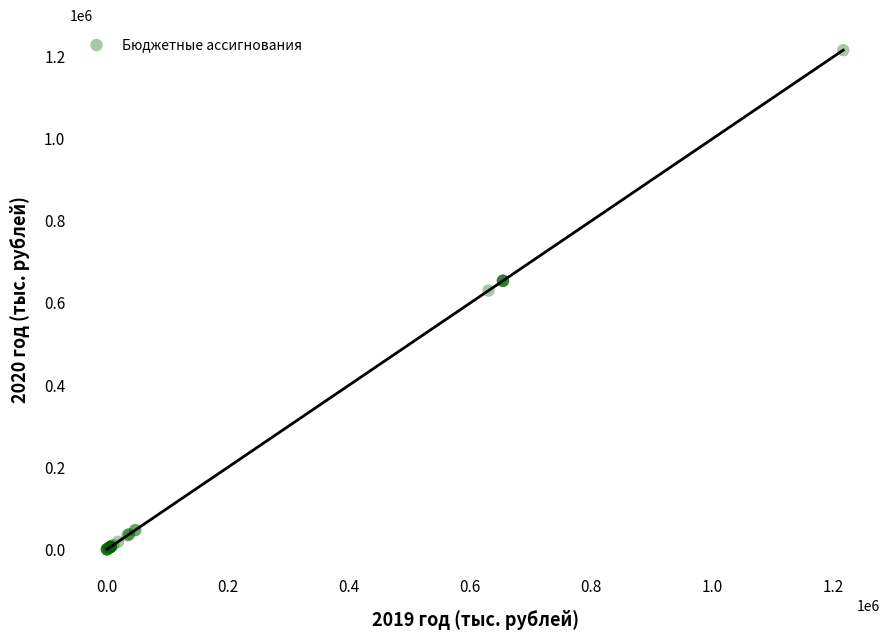

What Y value in the scatter plot is closest to 607905?

630165.0